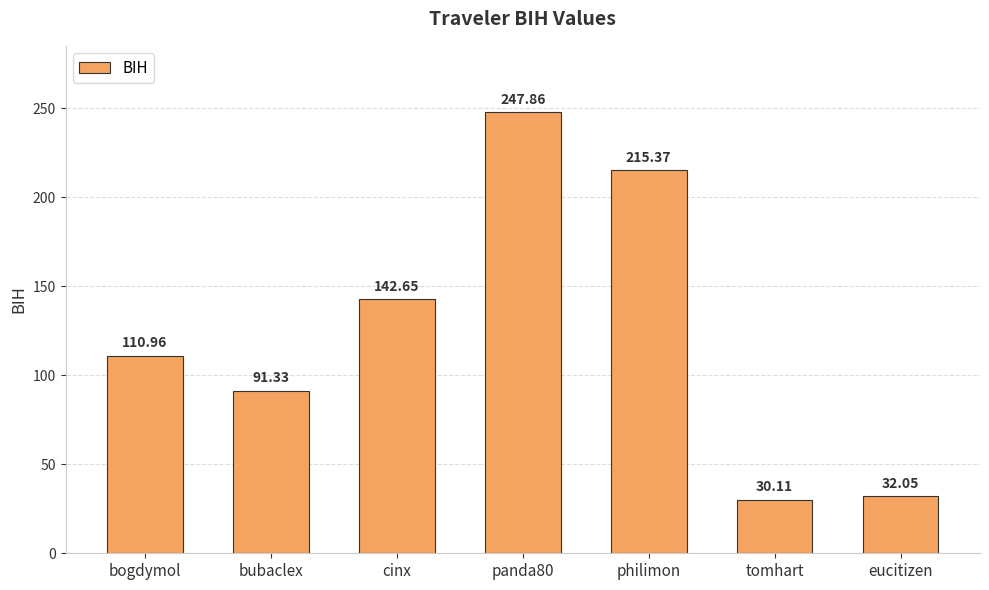

The chart shows a value of 46.2 at bubaclex. True or false?

False